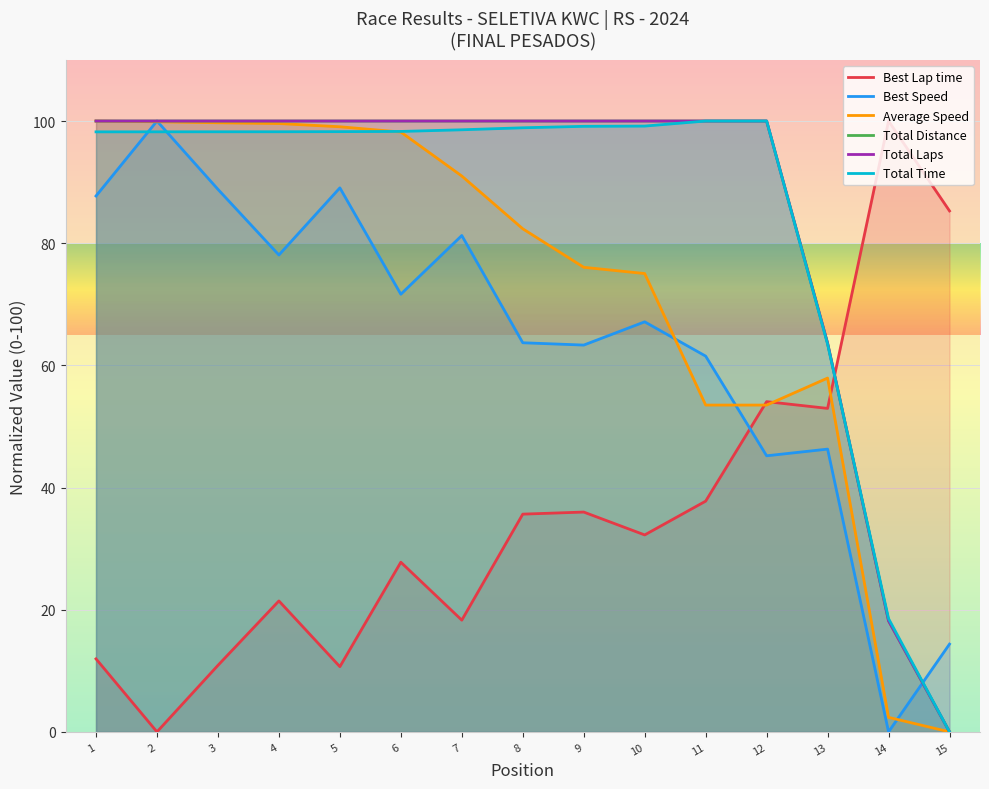

True or false: Average Speed and Best Speed cross at least once.

True